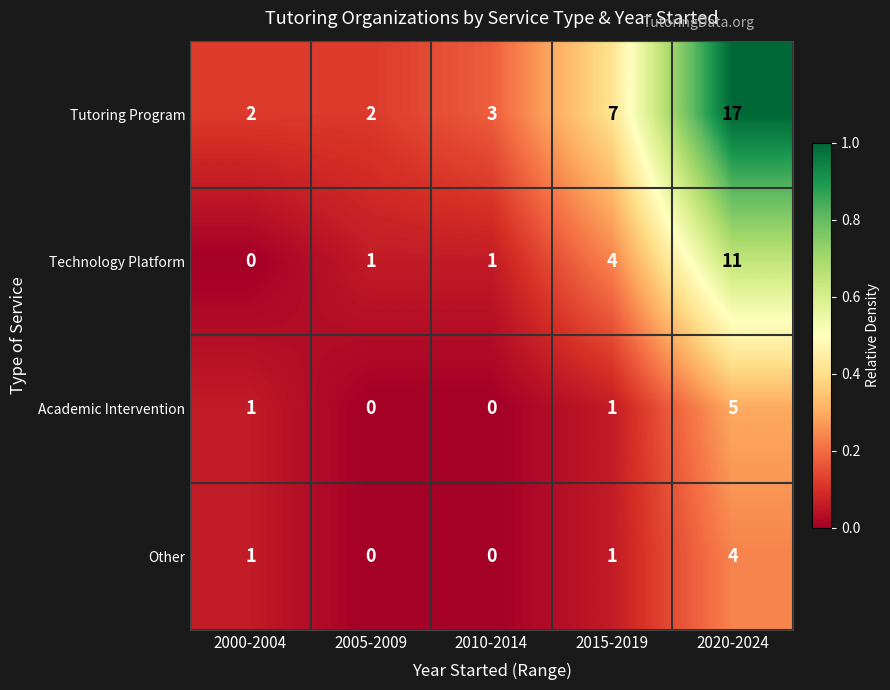

List the series in order of their peak value, highest first.

Tutoring Program, Technology Platform, Academic Intervention, Other